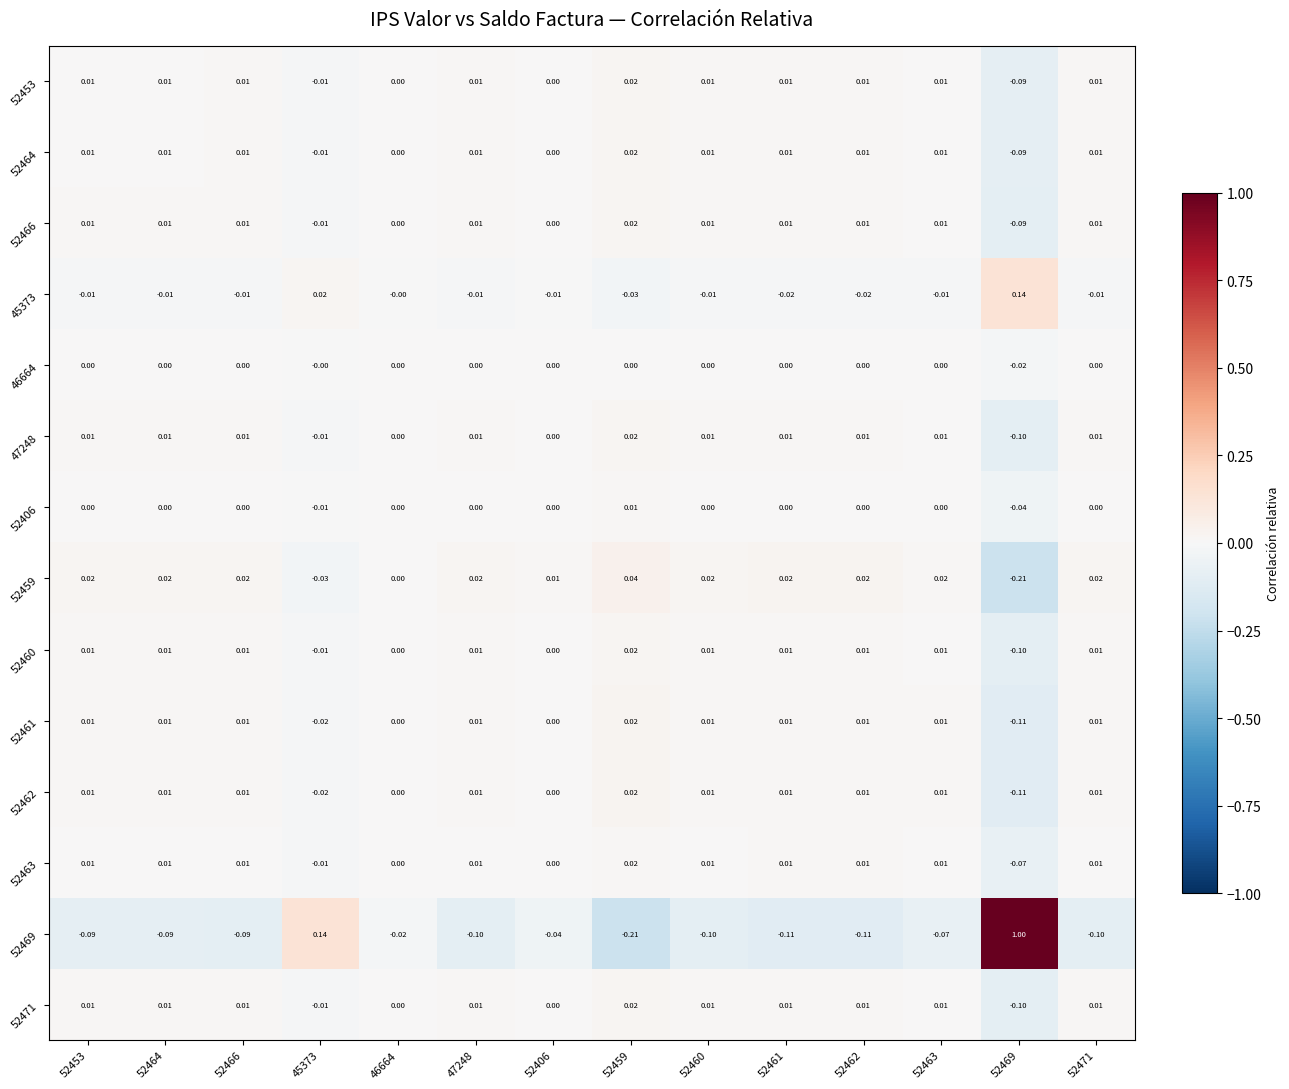

Is the value of 52463 at 52469 greater than the value of 52469 at 52461?

Yes